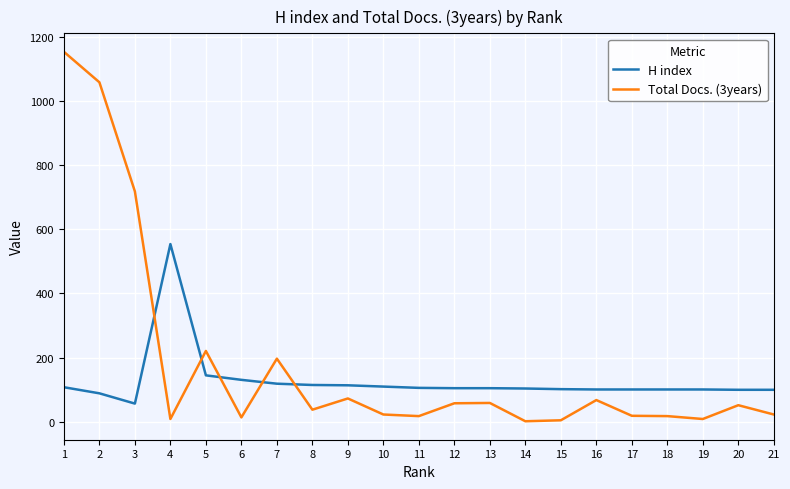

What is the sum of the H index values at 9 and 12?

219